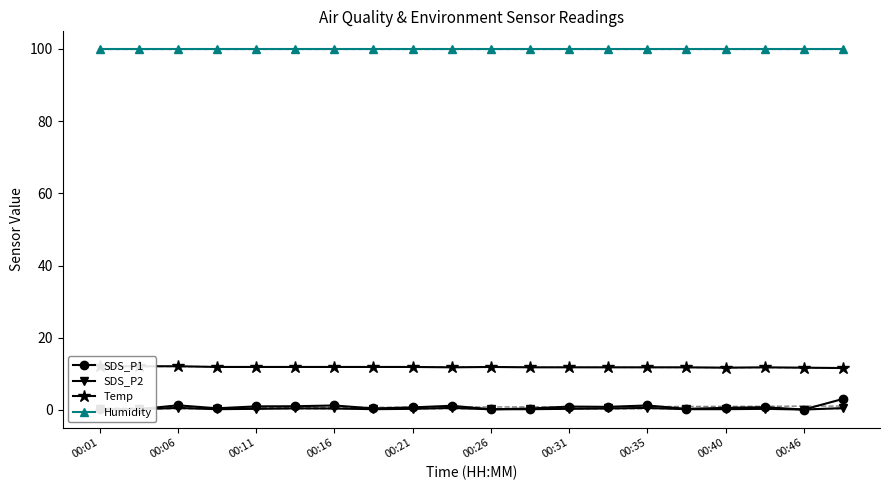

True or false: SDS_P1 has more than 2 points higher than both neighbors.

True